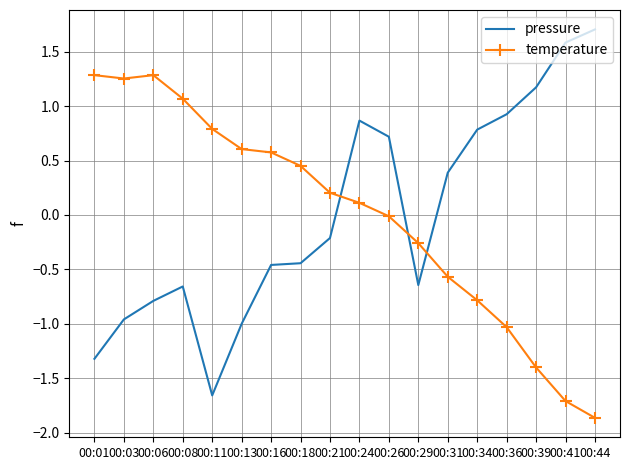

How many negative values does the pressure series have?

10